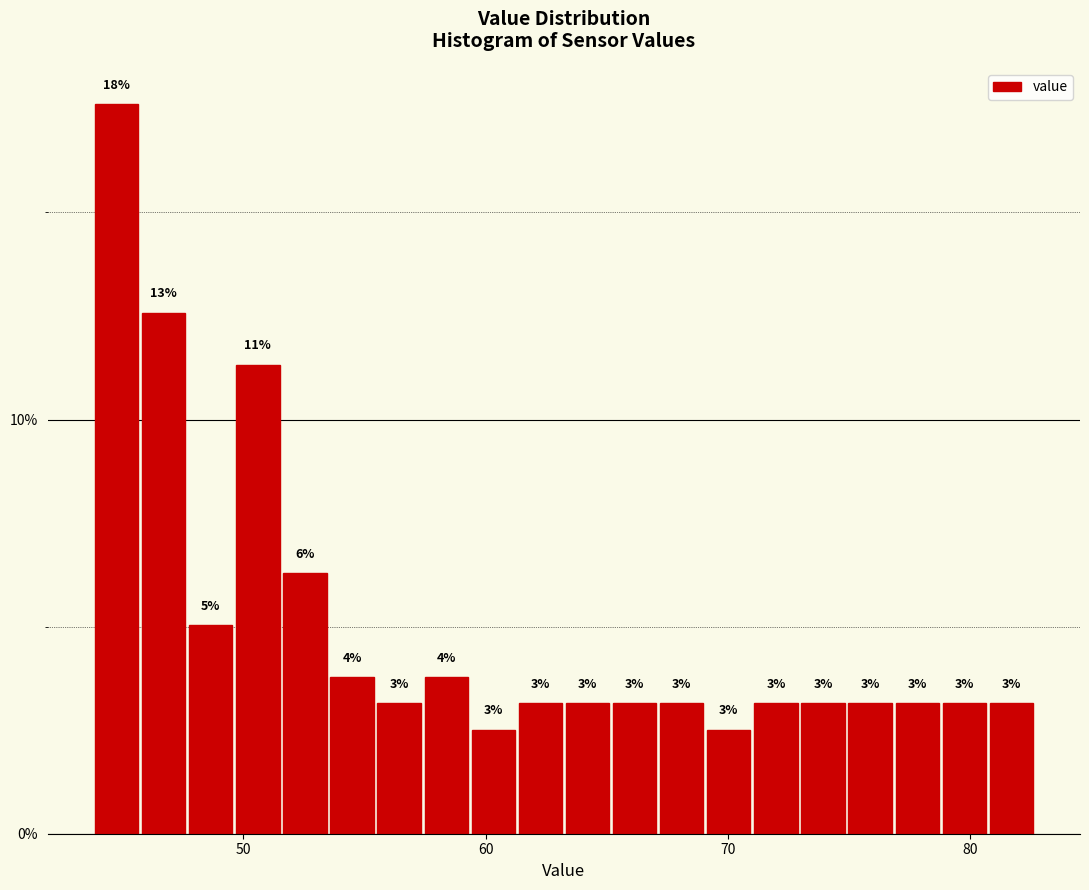

Around what value on the x-axis is the tallest bar? Give the approximate position of its centre, as read against the axis.

45